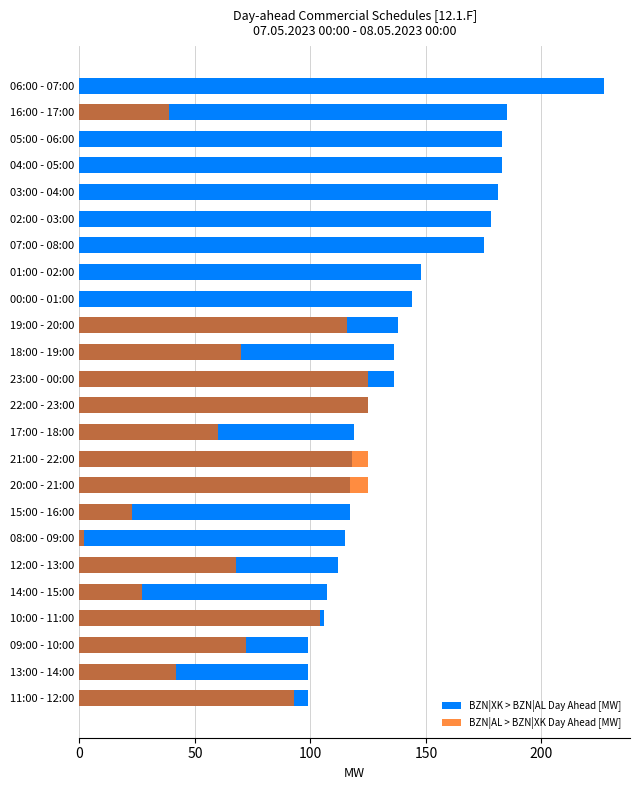

Reading right to left, what are all the values shown in this chart?

BZN|XK > BZN|AL Day Ahead [MW]: 227	185	183	183	181	178	175	148	144	138	136	136	125	119	118	117	117	115	112	107	106	99	99	99
BZN|AL > BZN|XK Day Ahead [MW]: 0	39	0	0	0	0	0	0	0	116	70	125	125	60	125	125	23	2	68	27	104	72	42	93